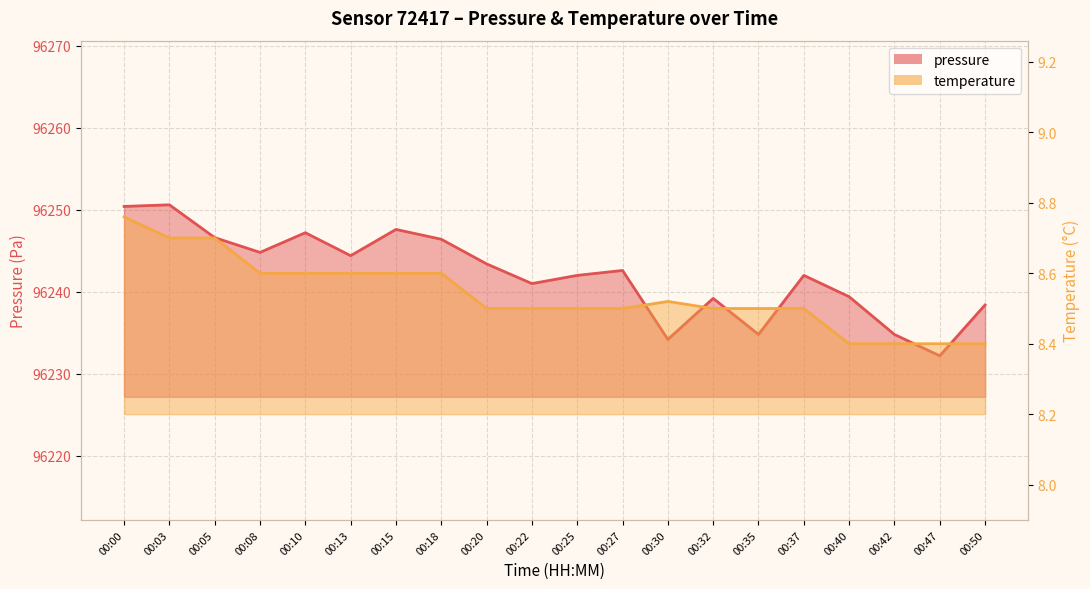

Reading left to right, list all the values displayed in this chart.

pressure: 00:00=96250.4	00:03=96250.6	00:05=96246.6	00:08=96244.8	00:10=96247.2	00:13=96244.4	00:15=96247.6	00:18=96246.4	00:20=96243.4	00:22=96241.0	00:25=96242.0	00:27=96242.6	00:30=96234.2	00:32=96239.2	00:35=96234.8	00:37=96242.0	00:40=96239.4	00:42=96234.8	00:47=96232.2	00:50=96238.4
temperature: 00:00=8.8	00:03=8.7	00:05=8.7	00:08=8.6	00:10=8.6	00:13=8.6	00:15=8.6	00:18=8.6	00:20=8.5	00:22=8.5	00:25=8.5	00:27=8.5	00:30=8.5	00:32=8.5	00:35=8.5	00:37=8.5	00:40=8.4	00:42=8.4	00:47=8.4	00:50=8.4